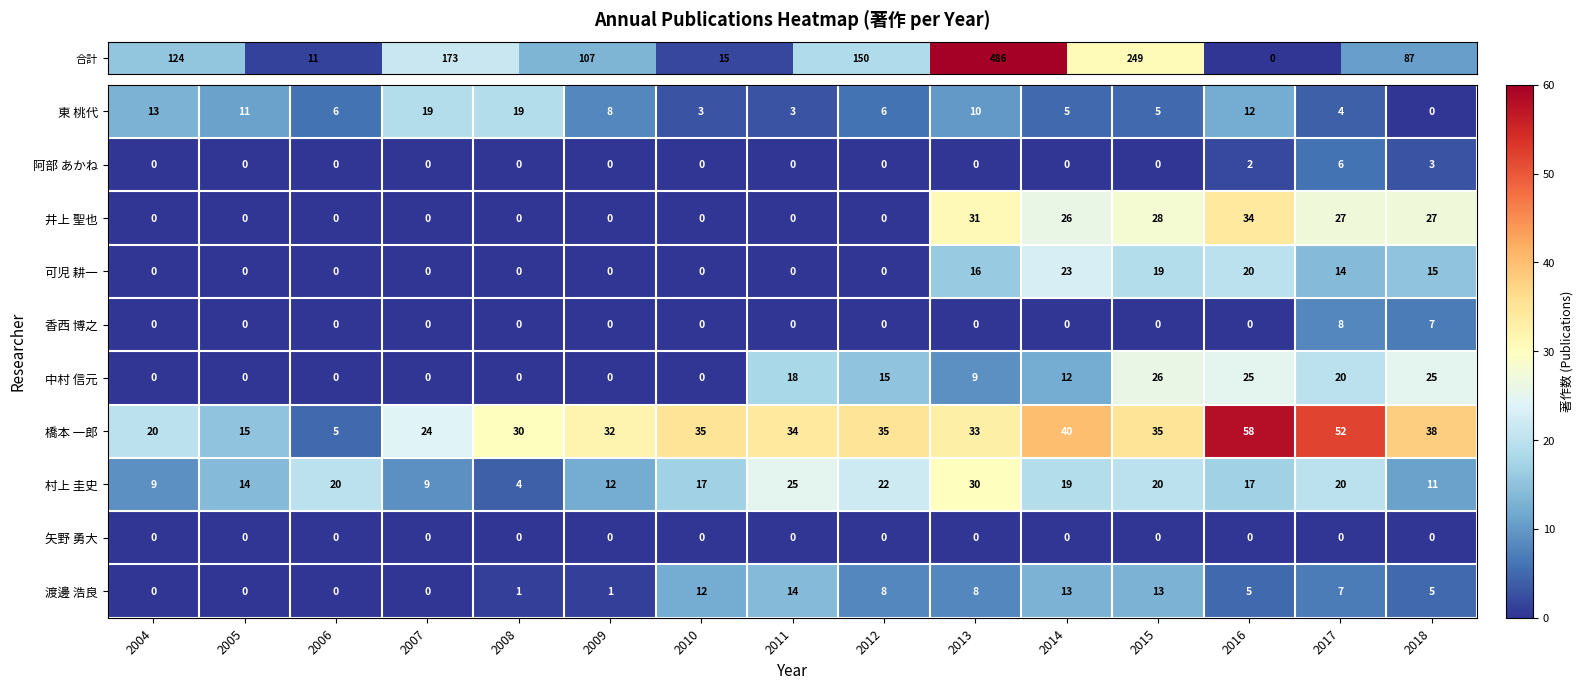

The 中村 信元 series shows 12 at 2014. True or false?

True